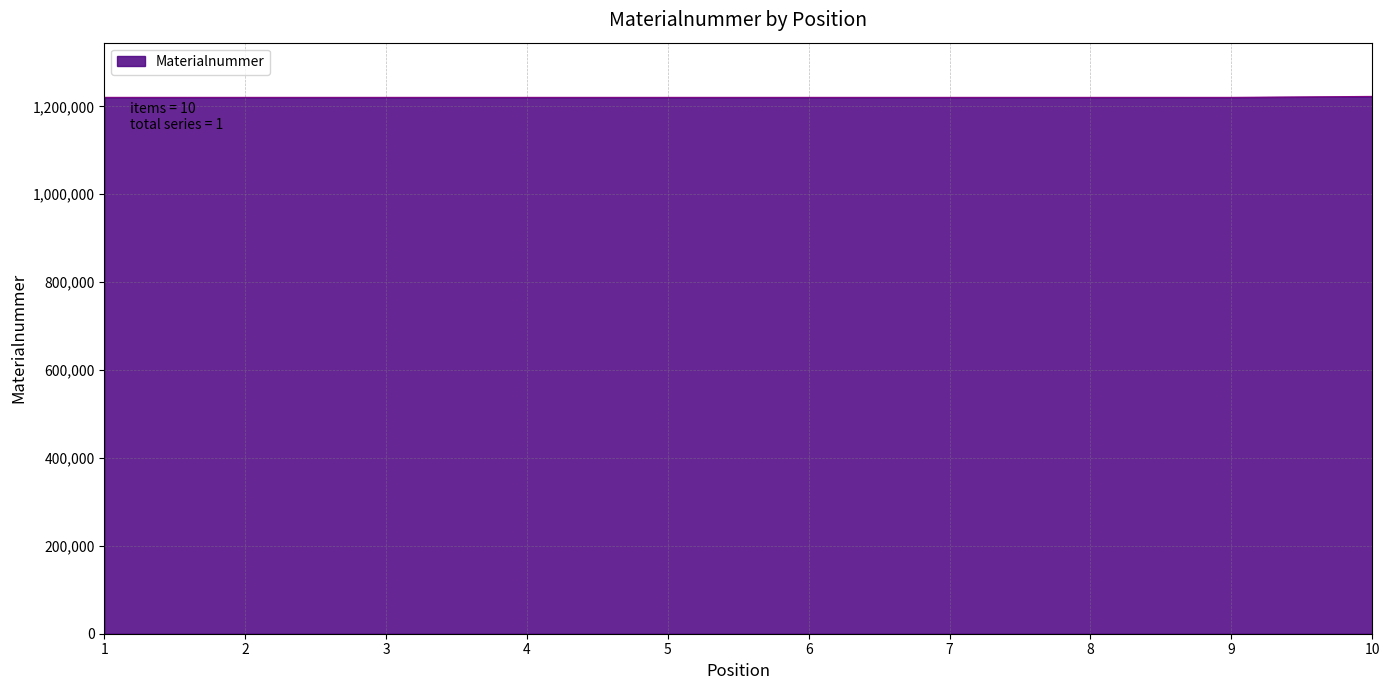

What is the change in value from 4 to 8?

+2